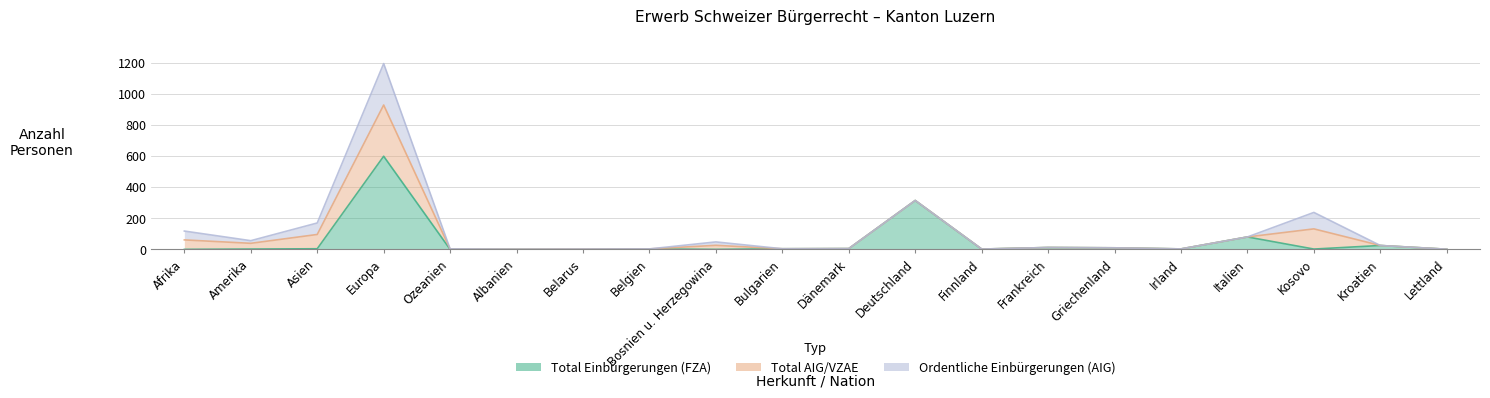

Is the value of Total Einbürgerungen (FZA) at Amerika greater than the value of Total AIG/VZAE at Amerika?

No